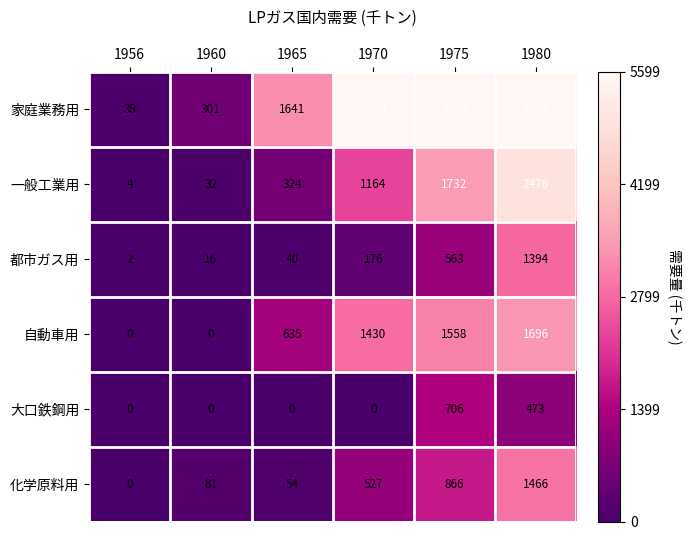

At which category is the sum across all series the highest?

1980